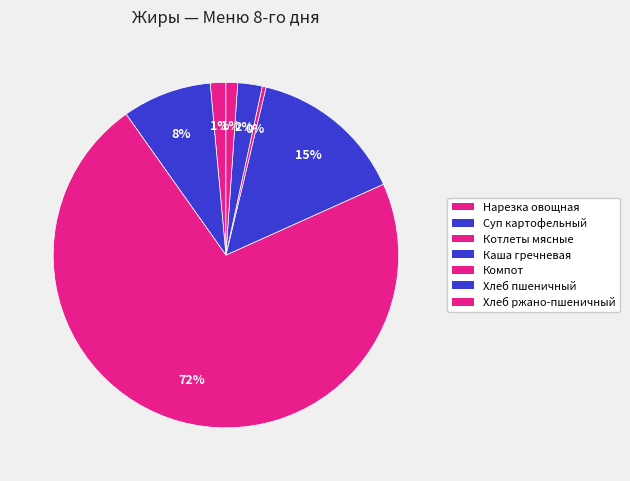

How many slices are in this pie chart?

7